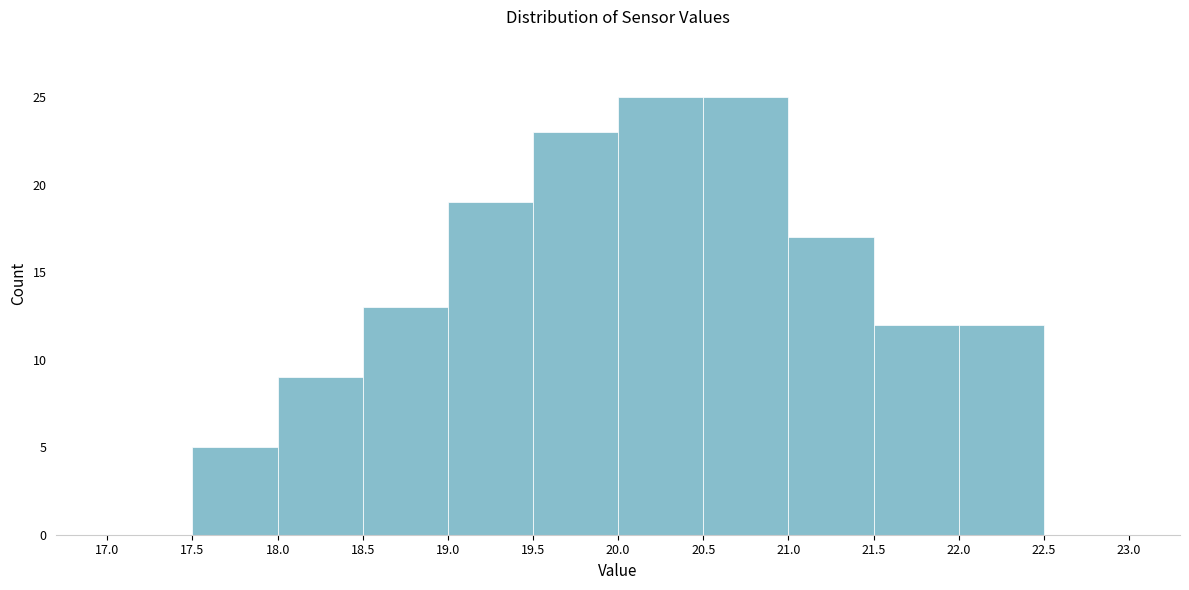

Reading left to right, list every bar in this chart as the range it spans on the x-axis followed by its height. The values are not printed on the chart, so give them approximately, as read against the axis.

17.0 to 17.5: 0
17.5 to 18.0: 5
18.0 to 18.5: 9
18.5 to 19.0: 13
19.0 to 19.5: 19
19.5 to 20.0: 23
20.0 to 20.5: 25
20.5 to 21.0: 25
21.0 to 21.5: 17
21.5 to 22.0: 12
22.0 to 22.5: 12
22.5 to 23.0: 0